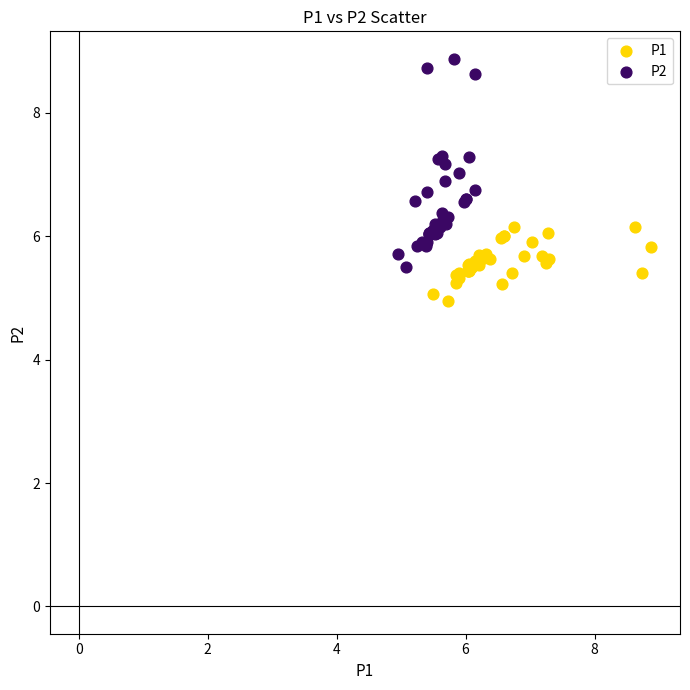

Which series contains the highest Y value?

P2